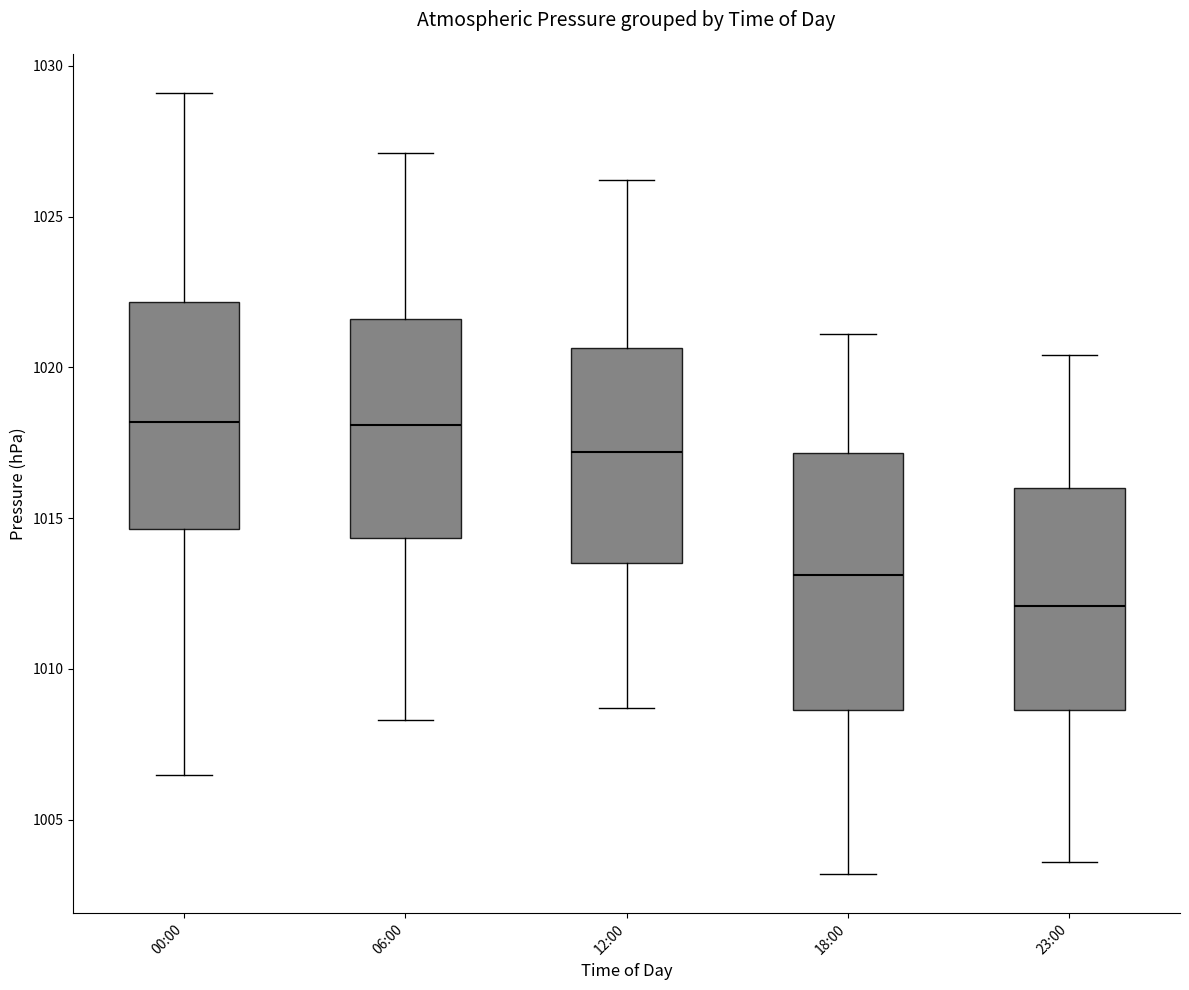

Comparing the boxes themselves (not the whiskers), which one is the tallest?

18:00